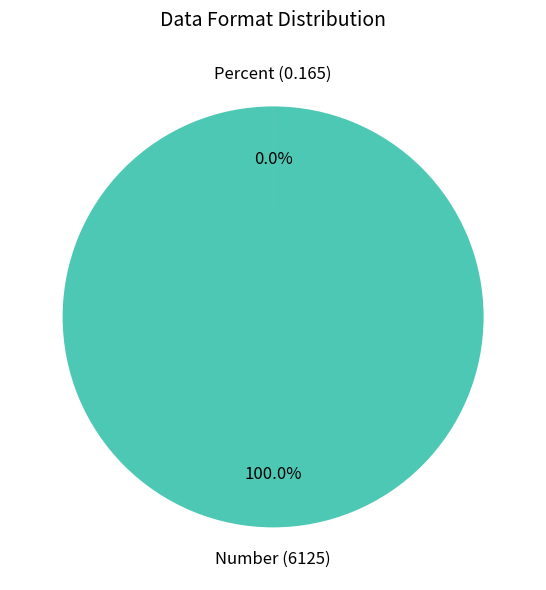

What is the change in value from Number to Percent?

-6124.8